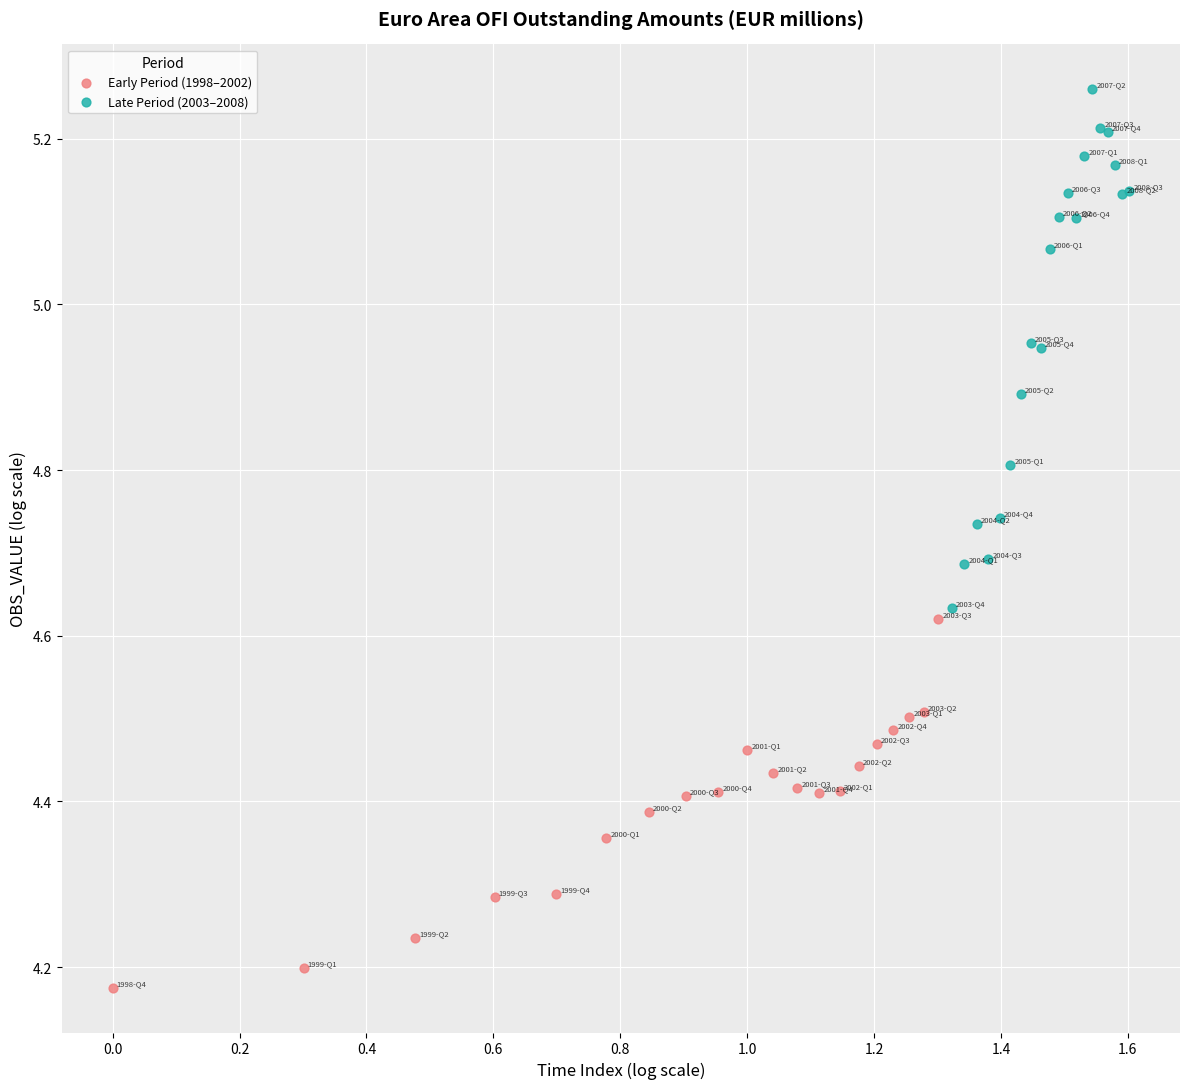

Which series reaches the minimum Y coordinate?

Early Period (1998–2002)